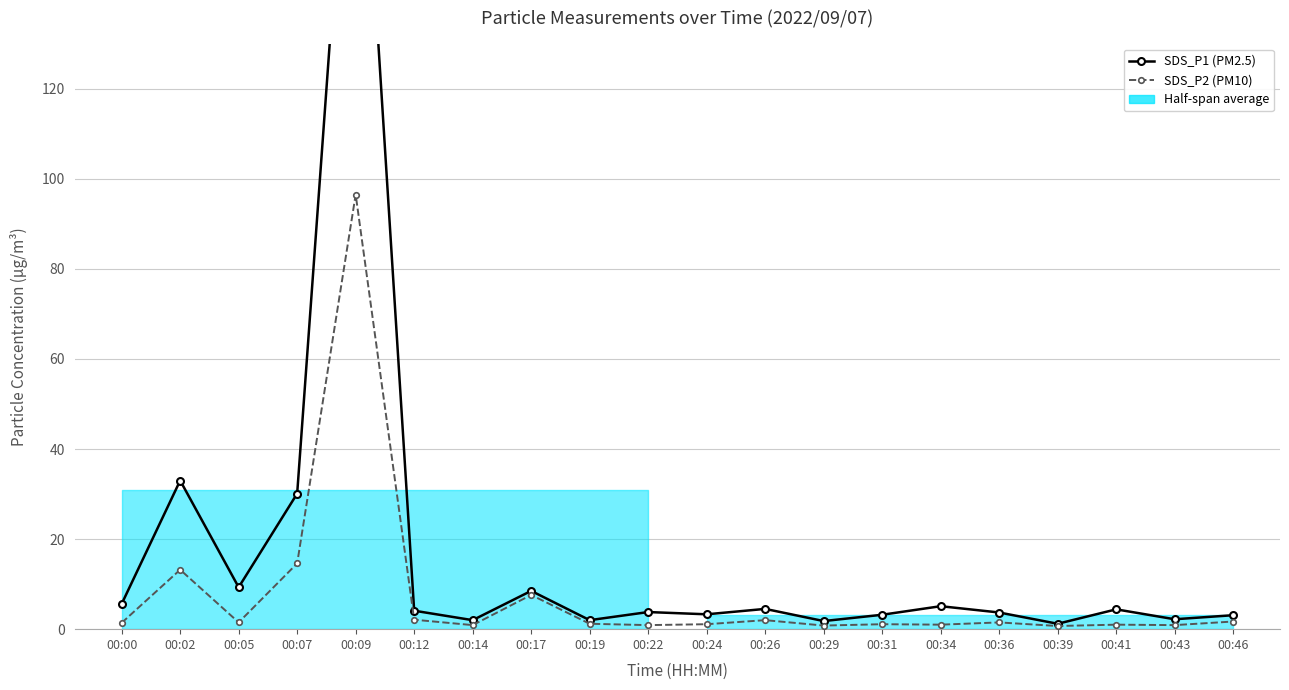

The value of SDS_P1 (PM2.5) at 00:24 is 3.3. True or false?

True